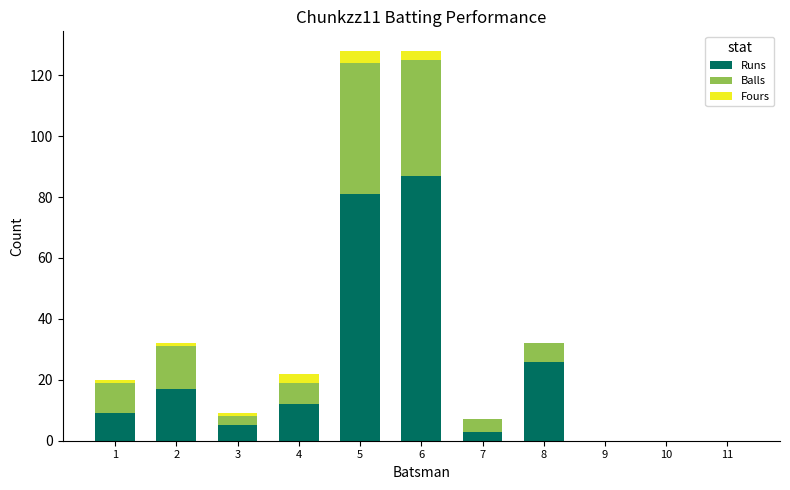

What is the maximum value for Runs?

87